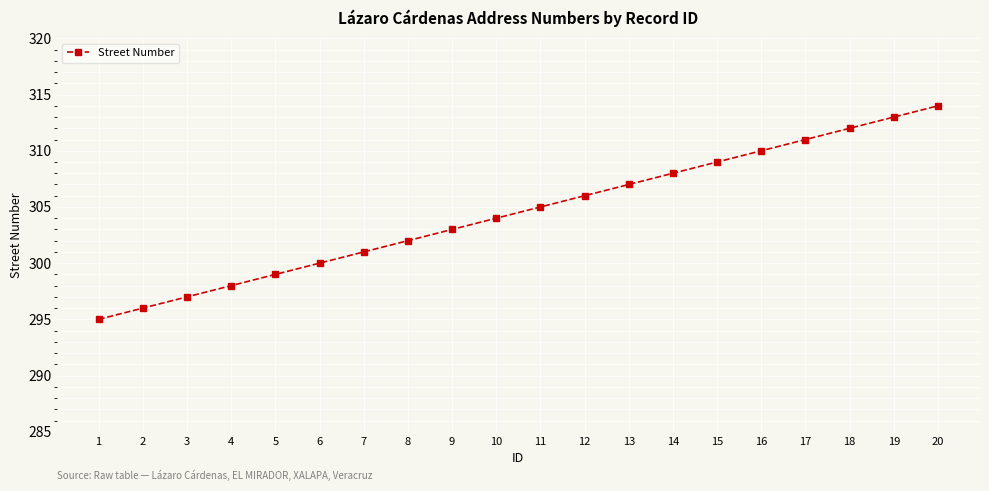

Is it true that the value at 1 is 295?

True